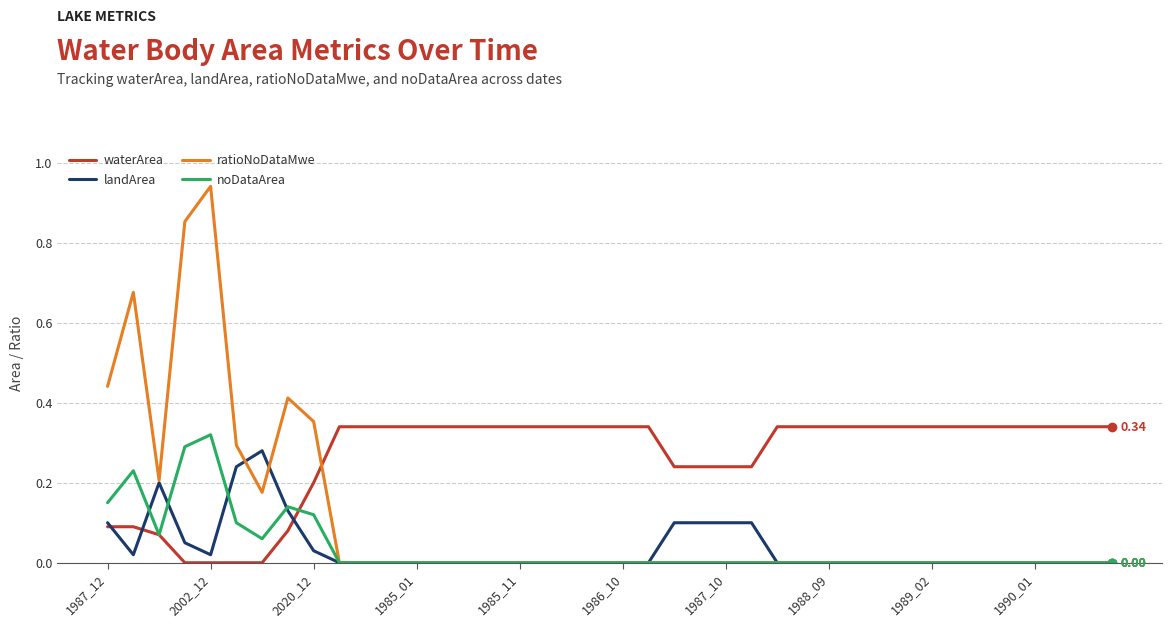

How many lines are shown in the chart?

4